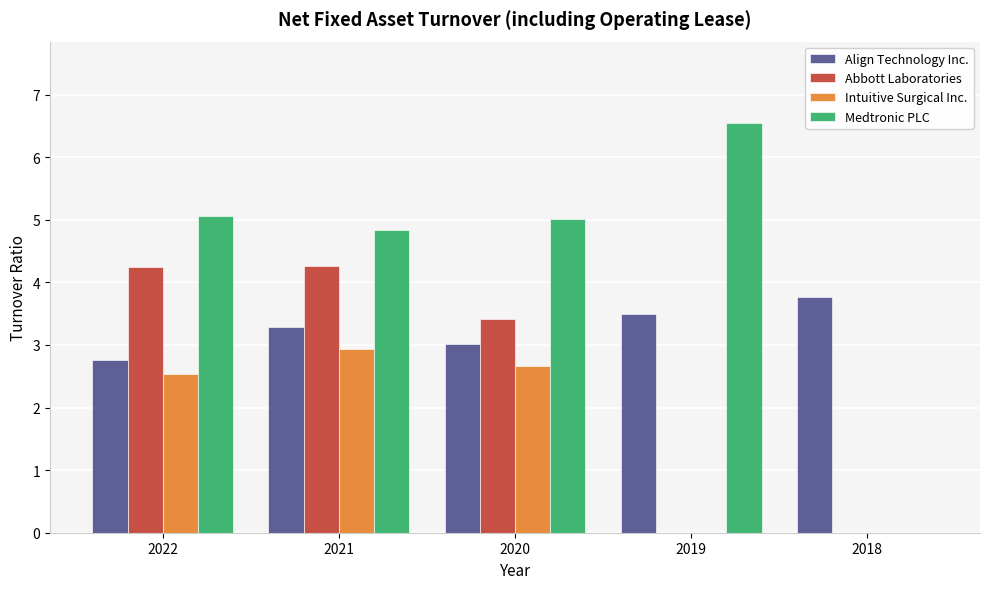

Which series has the largest total across all categories?

Medtronic PLC